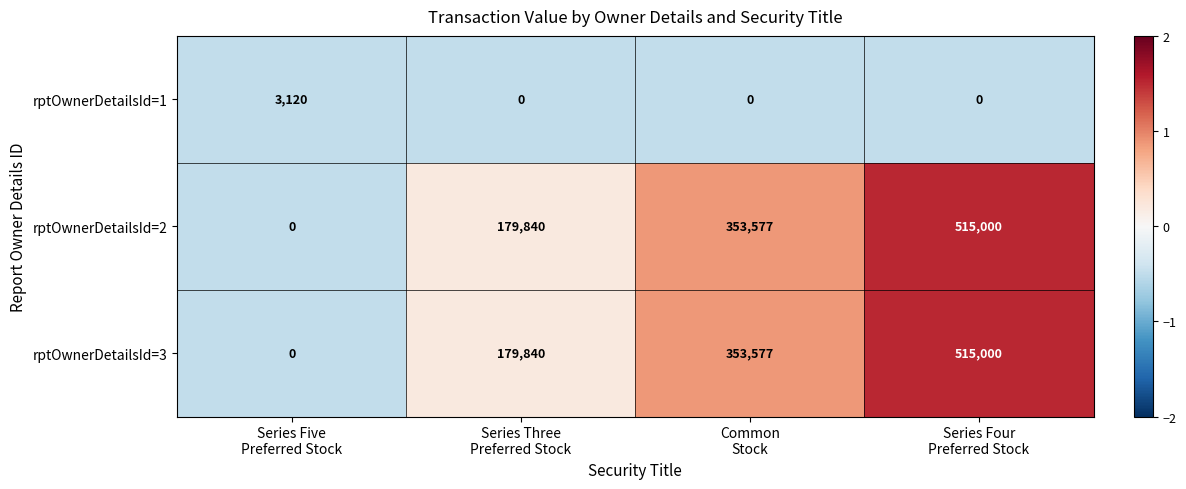

How many values in rptOwnerDetailsId=2 are above zero?

3